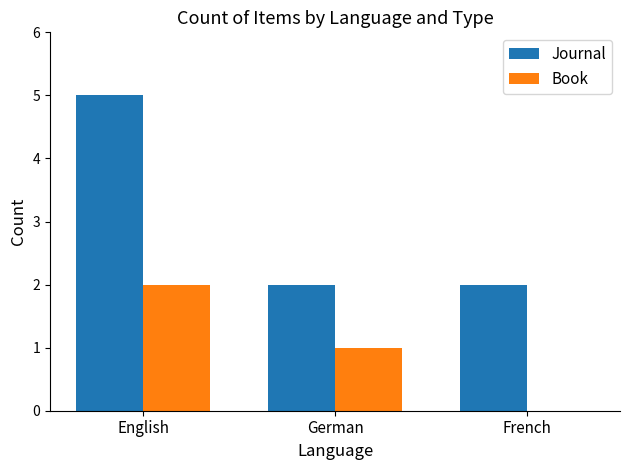

True or false: Journal has a value of 2 at French.

True